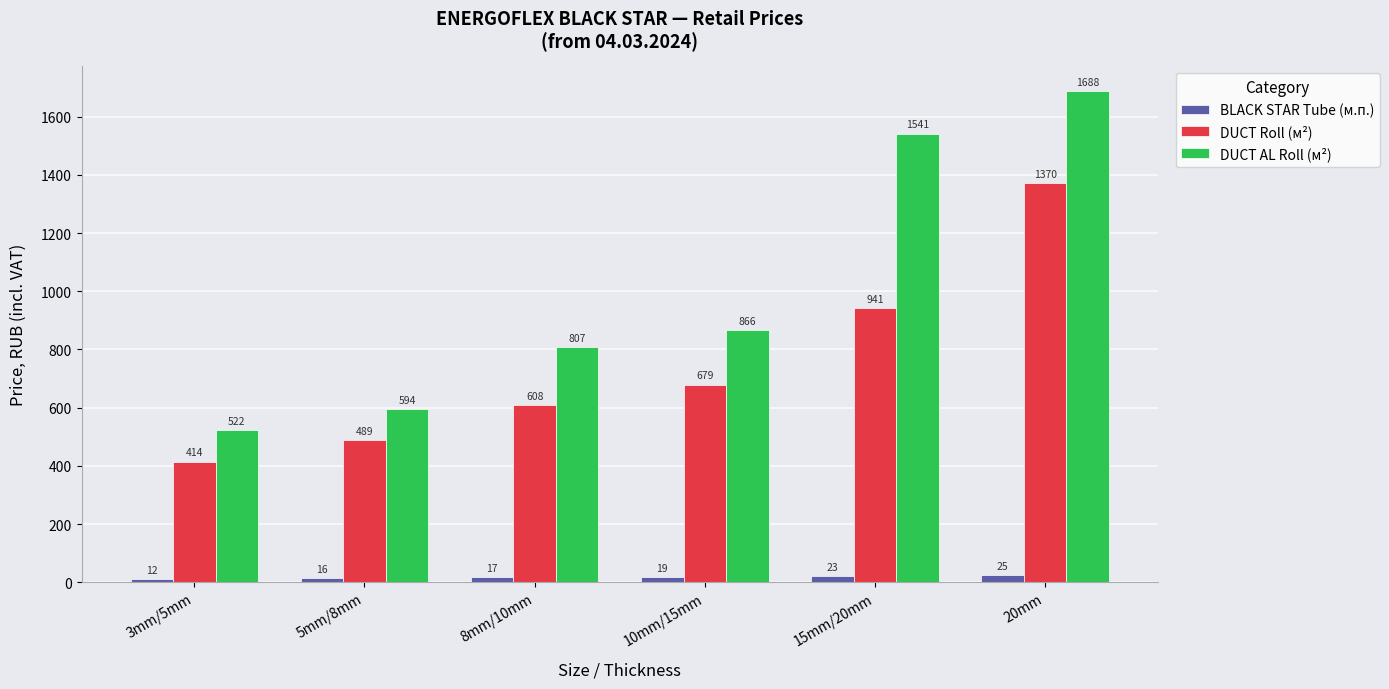

Rank the series by their average value, from lowest to highest.

BLACK STAR Tube (м.п.), DUCT Roll (м²), DUCT AL Roll (м²)